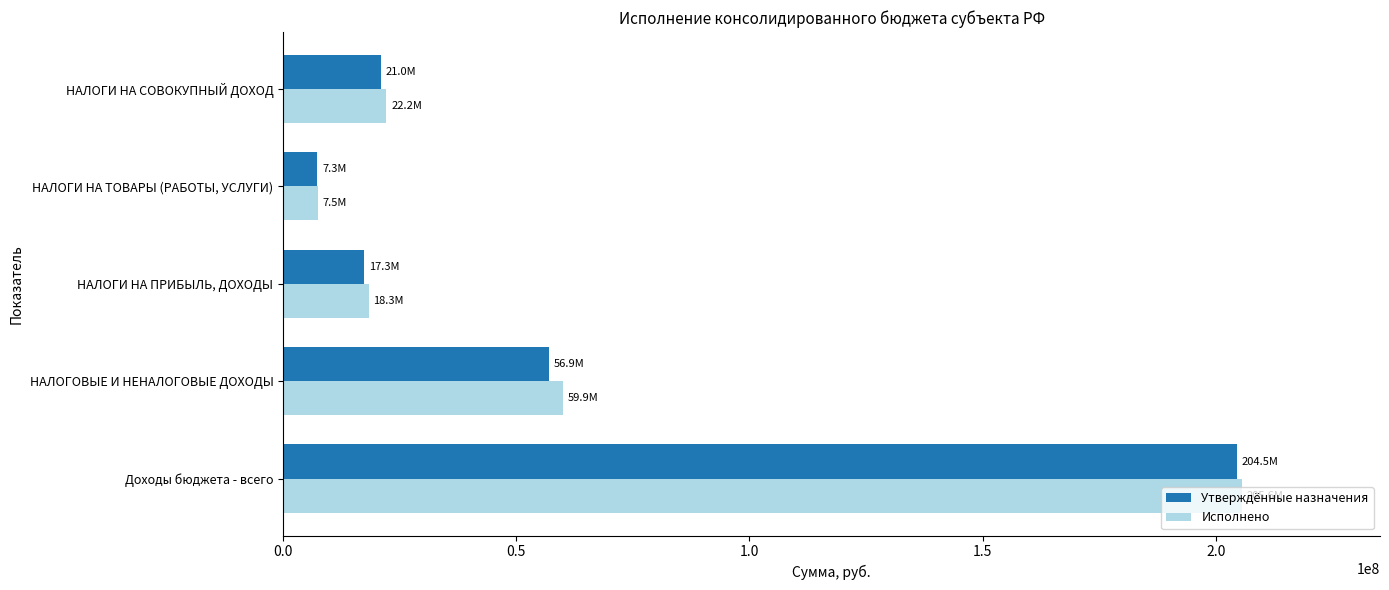

How many series are shown in this chart?

2